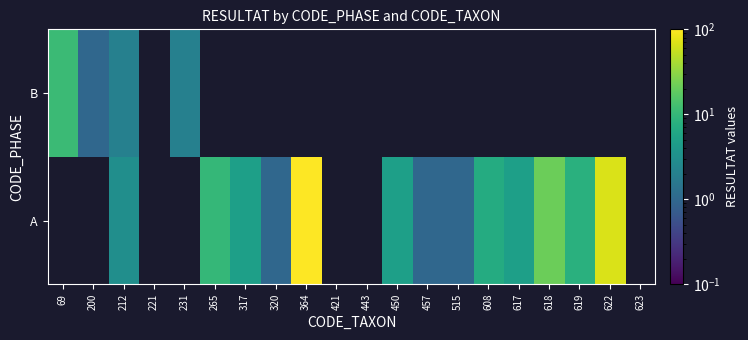

The value of A at 364 is 140.0. True or false?

True